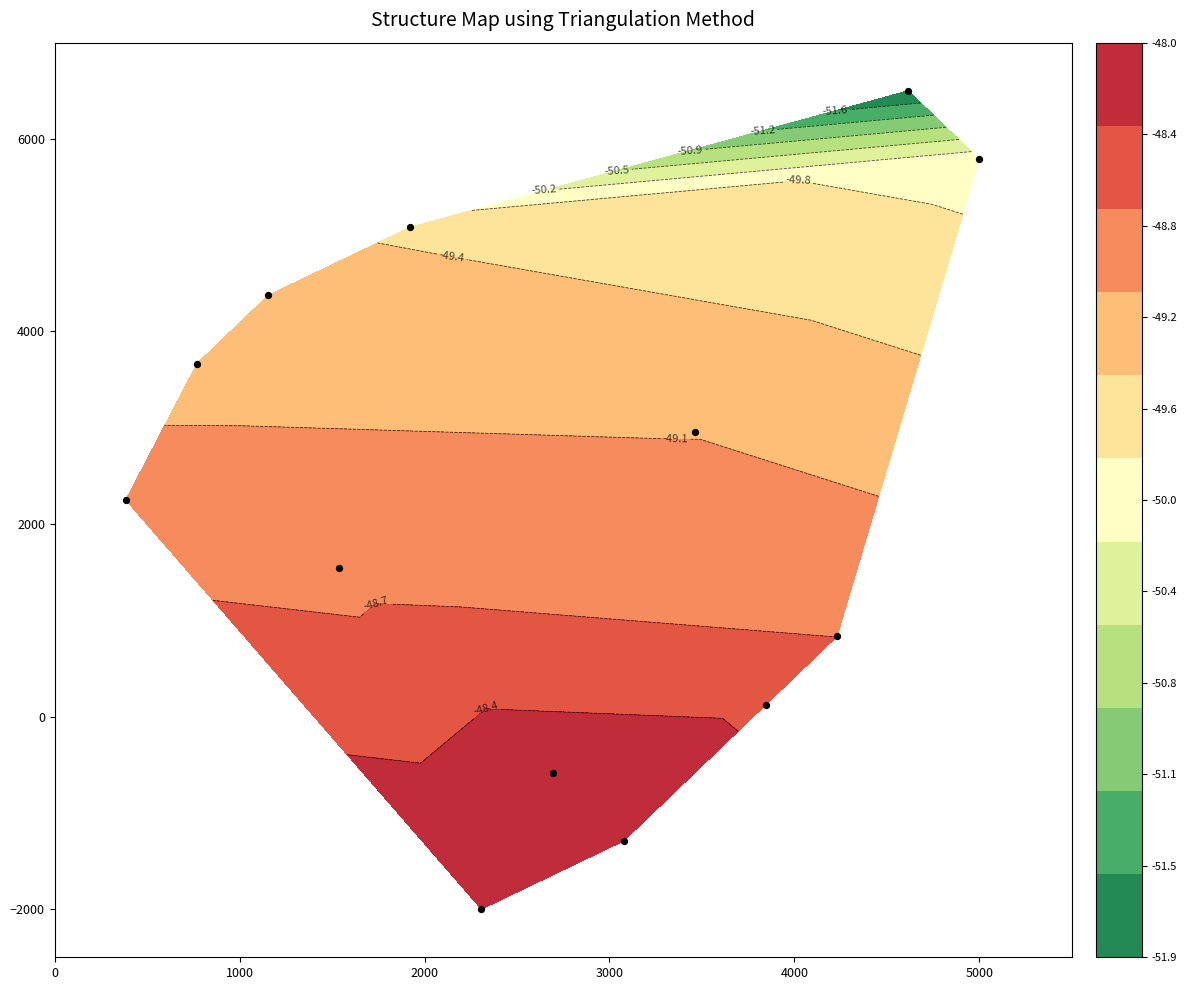

What is the sum of all values?

29250.0